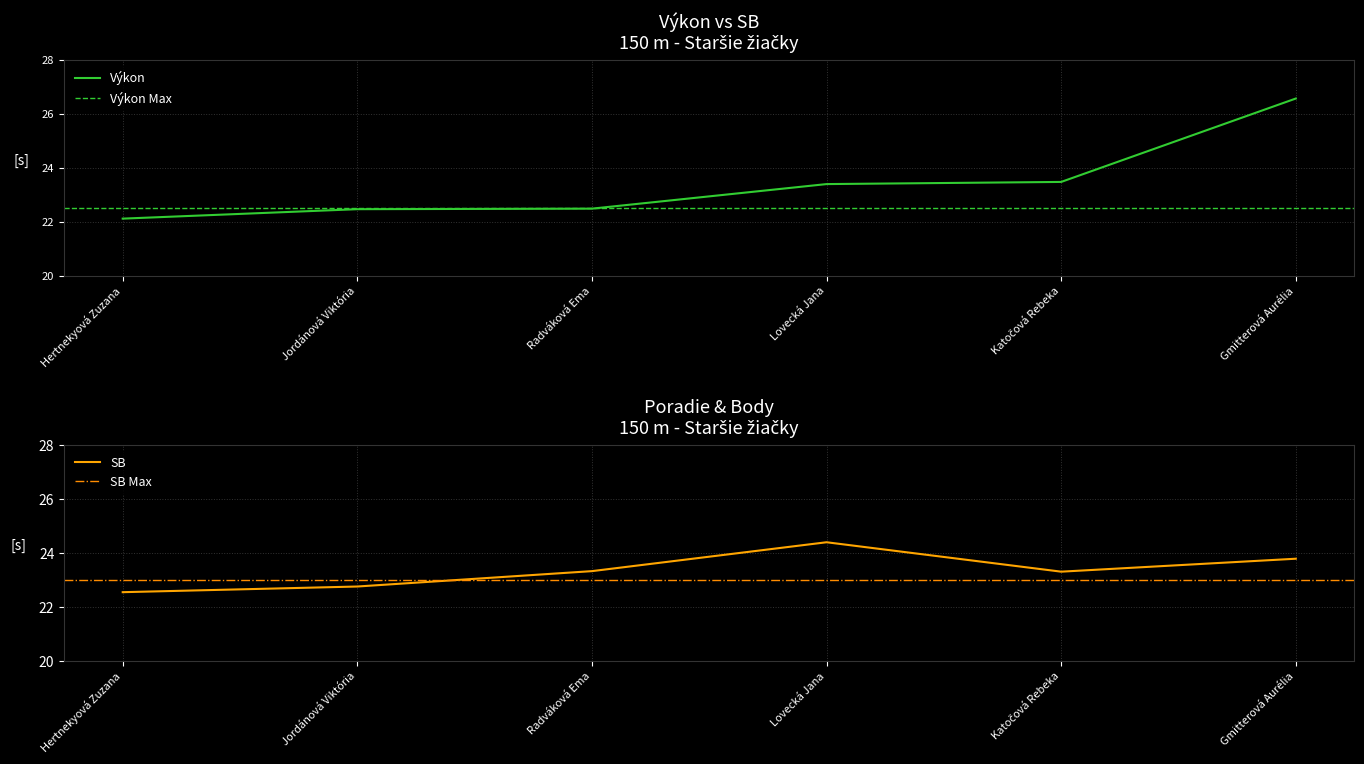

What is the label of the 3rd point from the right?

Lovecká Jana